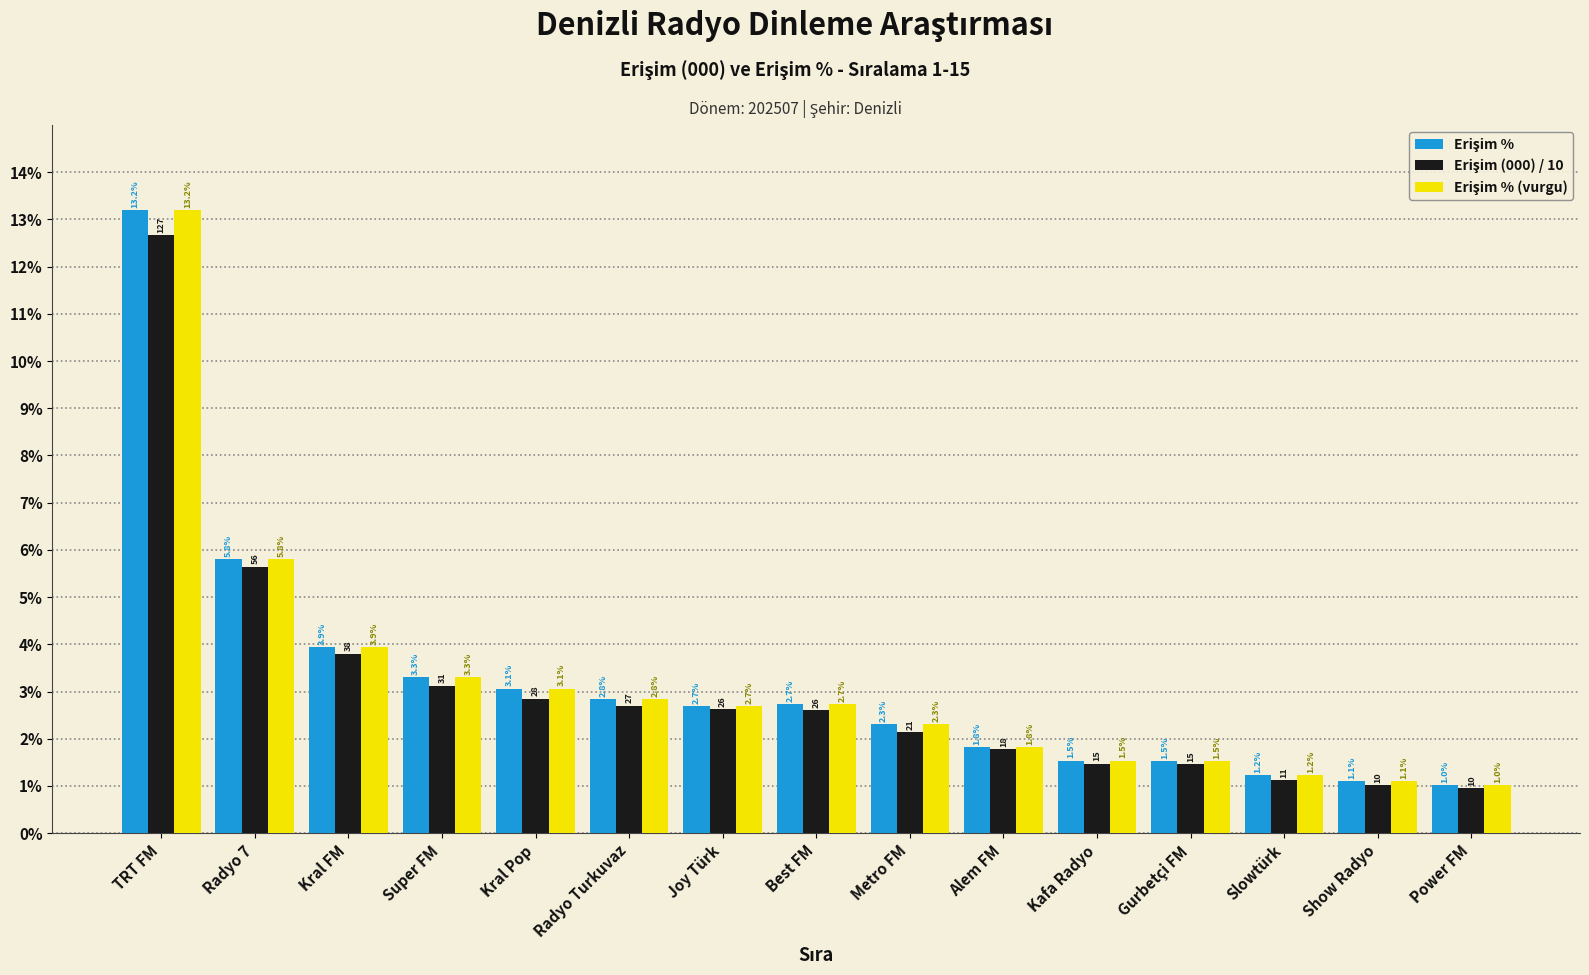

What is the total value across all series at Metro FM?

6.7